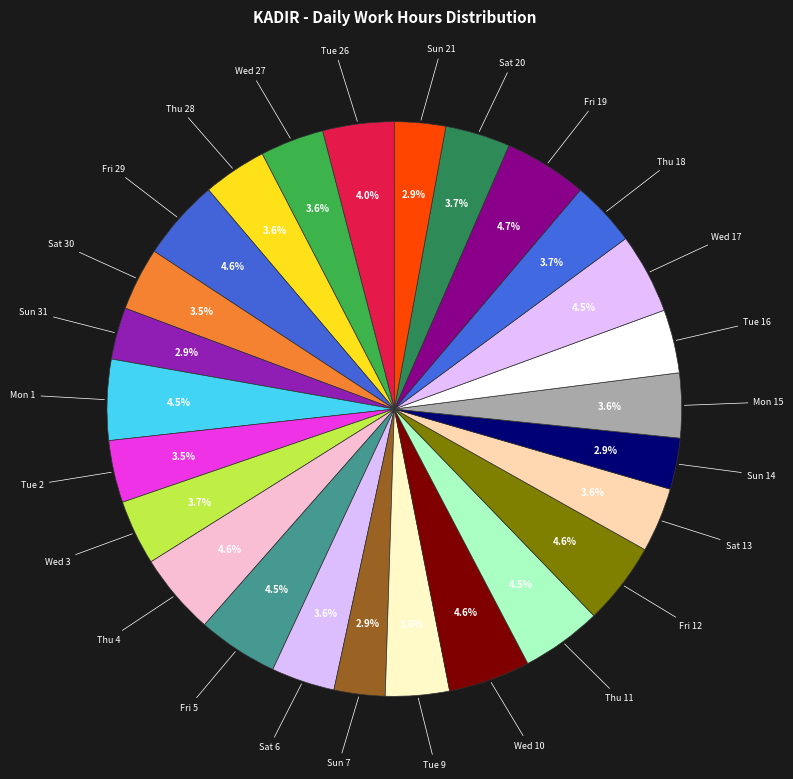

Count the number of slices in the pie.

26